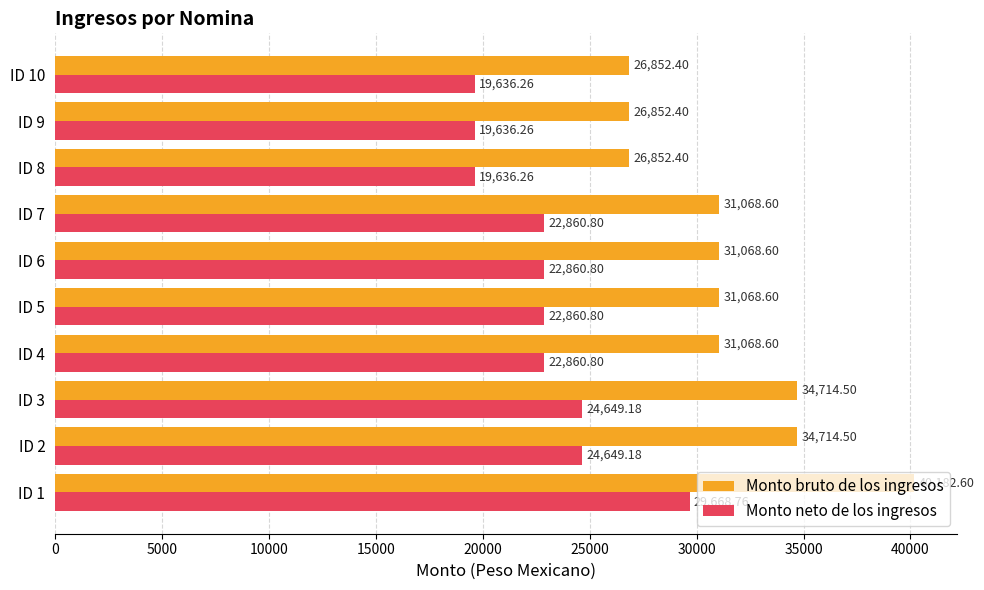

At how many categories does at least one series exceed 23827?

10